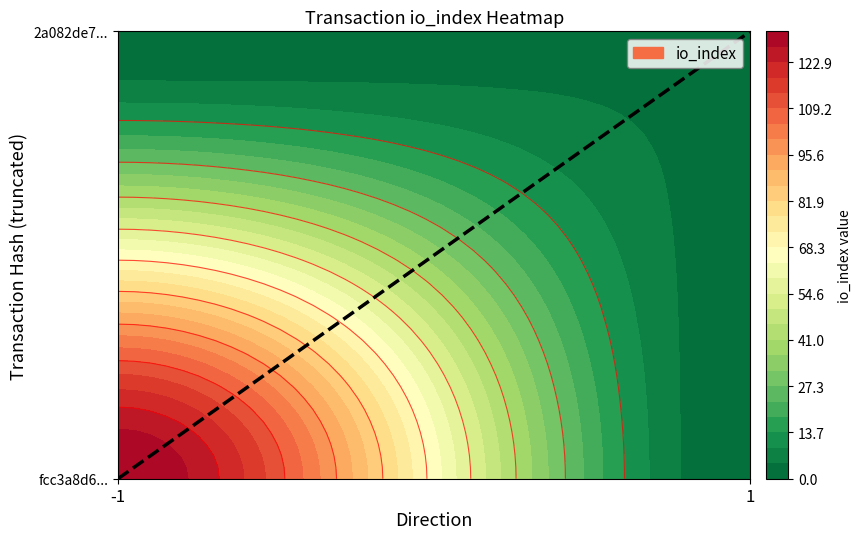

Count the number of values greater than 0.

2